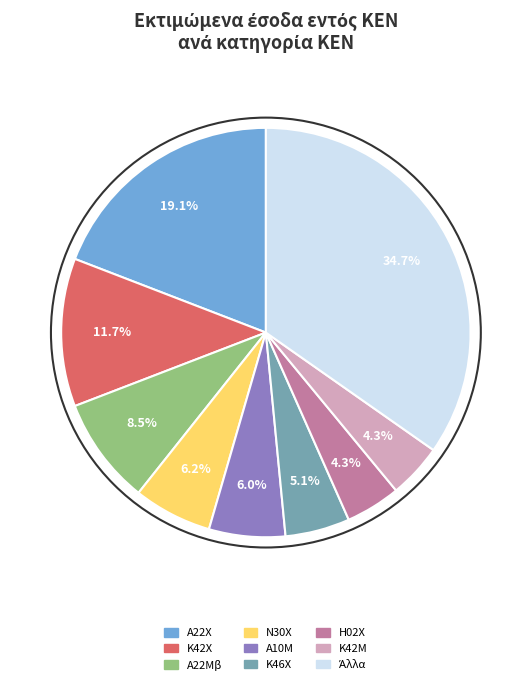

Does any single category account for the majority?

No